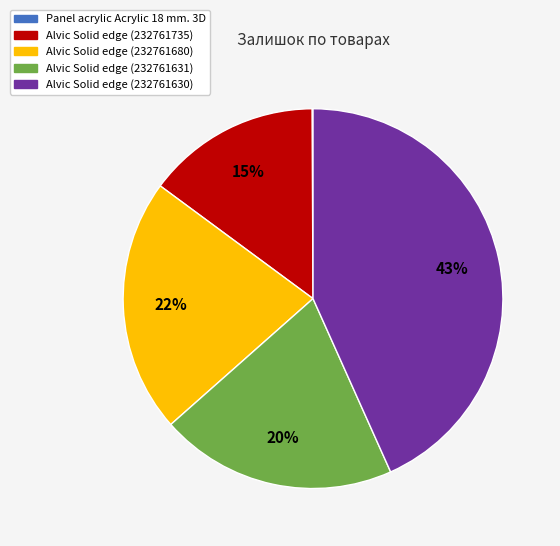

Which has a higher value, Alvic Solid edge (232761630) or Alvic Solid edge (232761631)?

Alvic Solid edge (232761630)